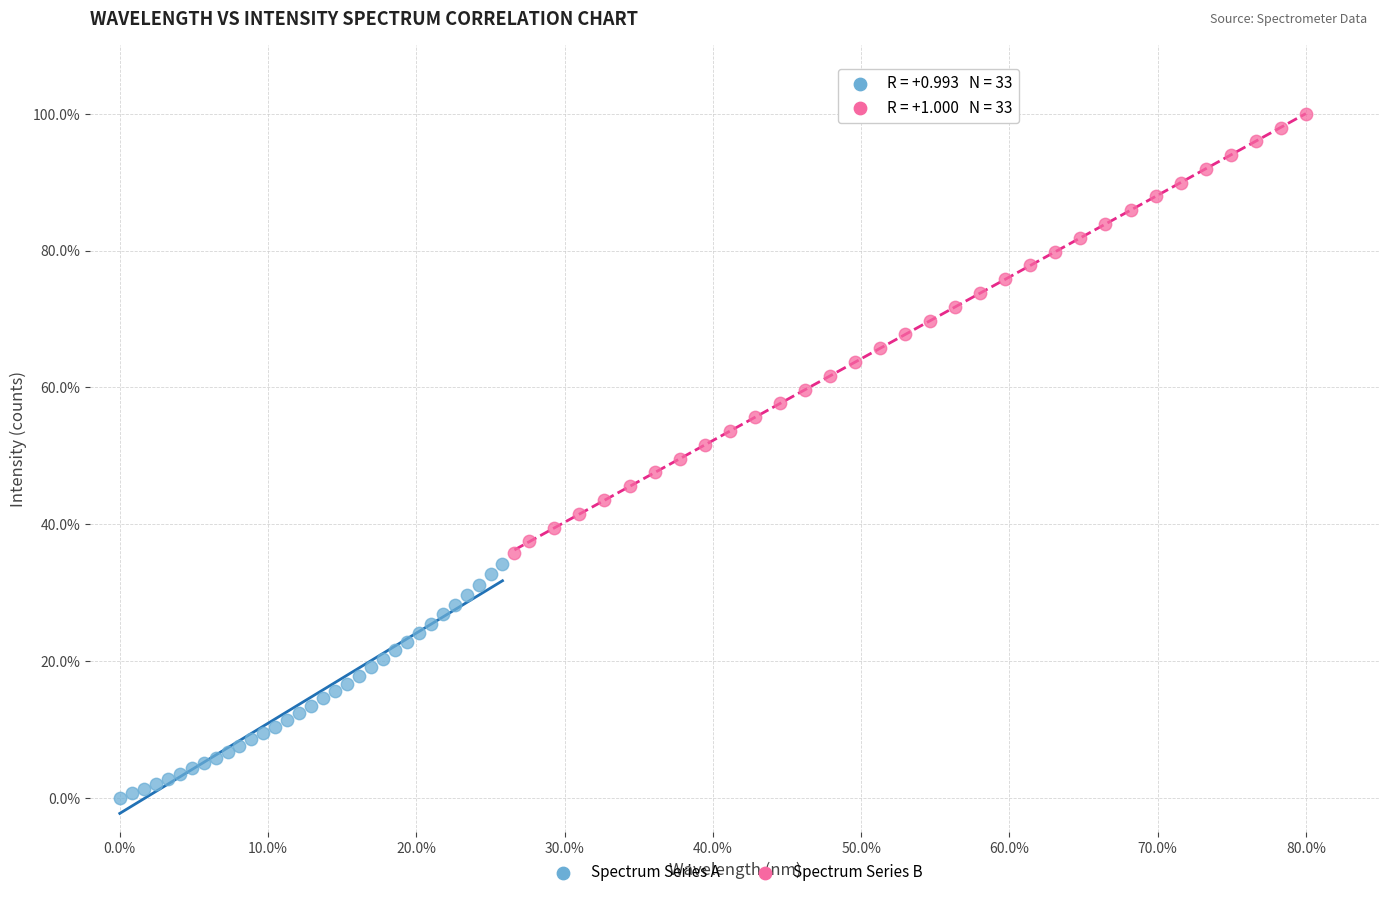

Which series reaches the minimum Y coordinate?

Spectrum Series A